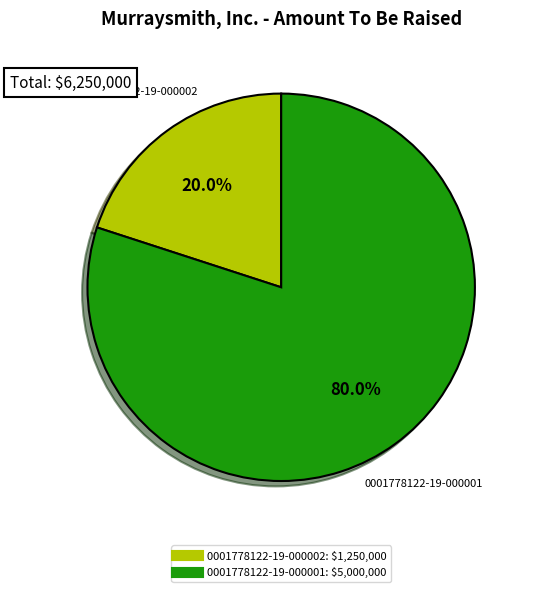

Which has a higher value, 0001778122-19-000002 or 0001778122-19-000001?

0001778122-19-000001